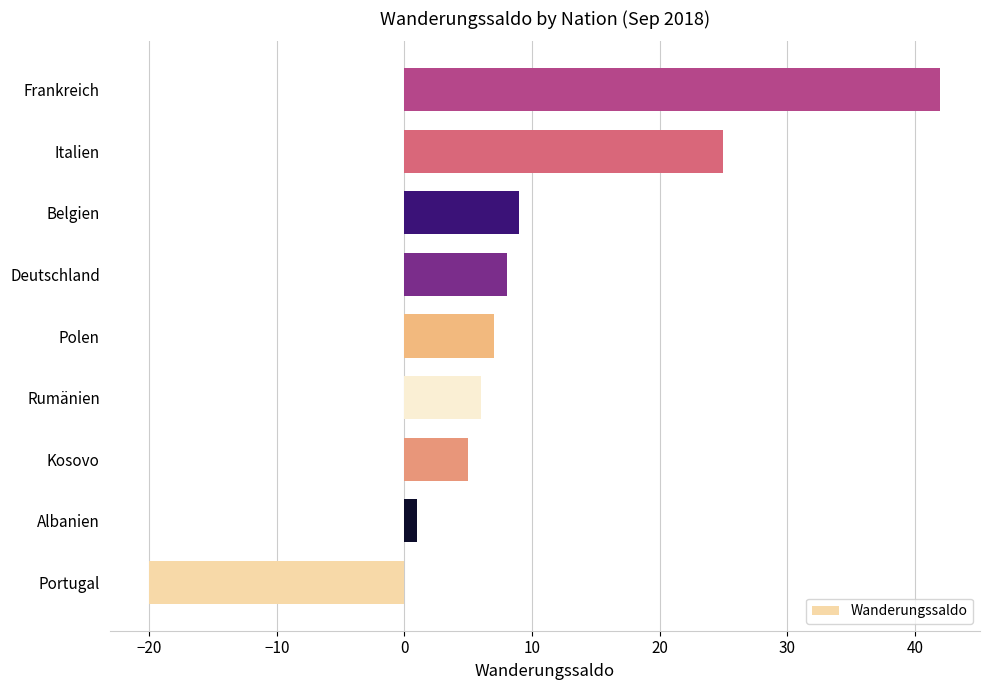

What is the difference between the second highest and minimum values?

45